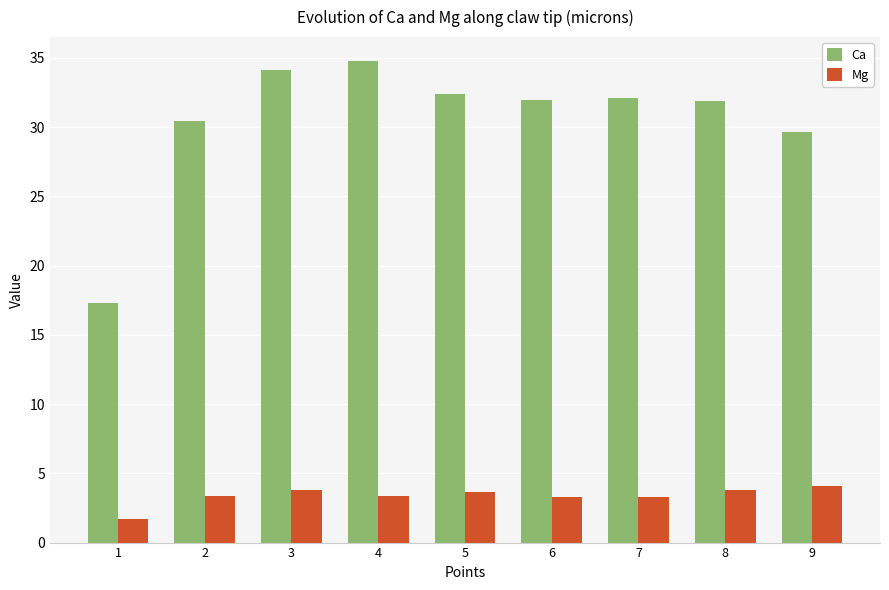

True or false: Ca has a value of 21.5 at 5.

False